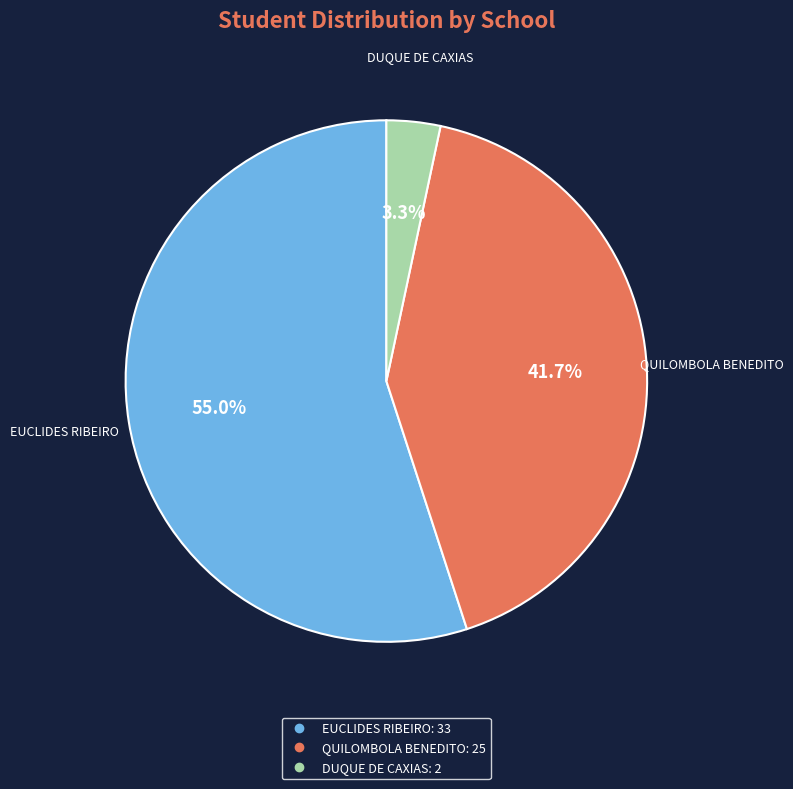

Does any single category account for the majority?

Yes